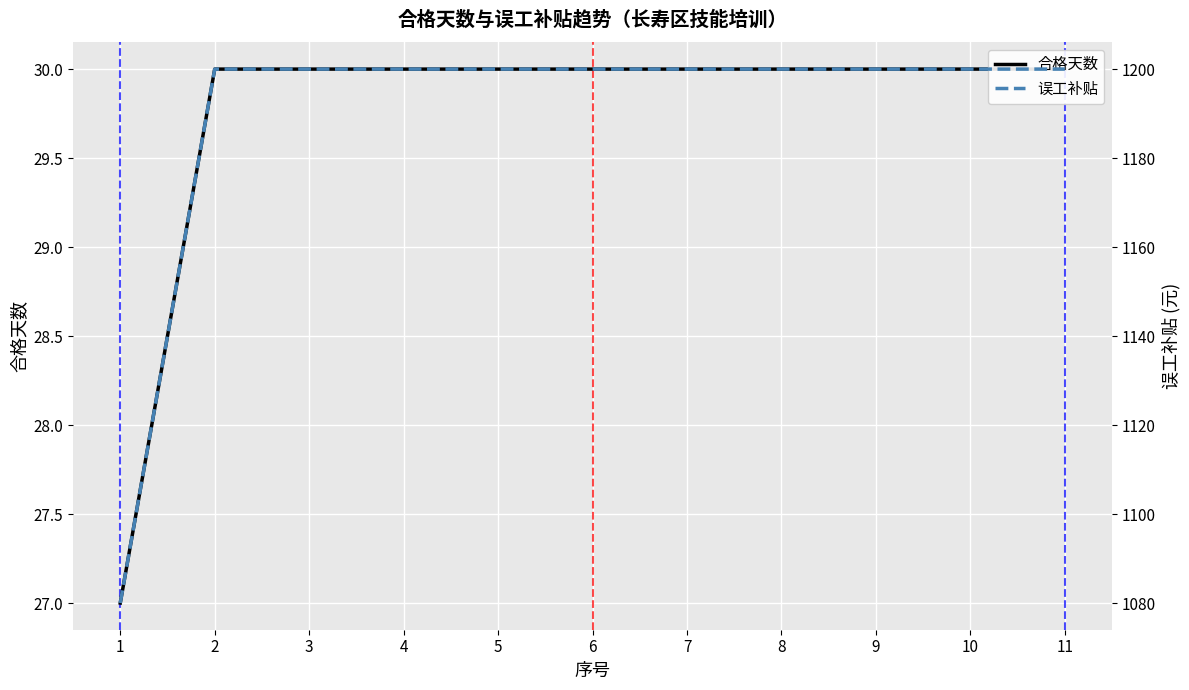

Reading left to right, transcribe all the data shown in this chart.

合格天数: 1=27	2=30	3=30	4=30	5=30	6=30	7=30	8=30	9=30	10=30	11=30
误工补贴: 1=1080	2=1200	3=1200	4=1200	5=1200	6=1200	7=1200	8=1200	9=1200	10=1200	11=1200